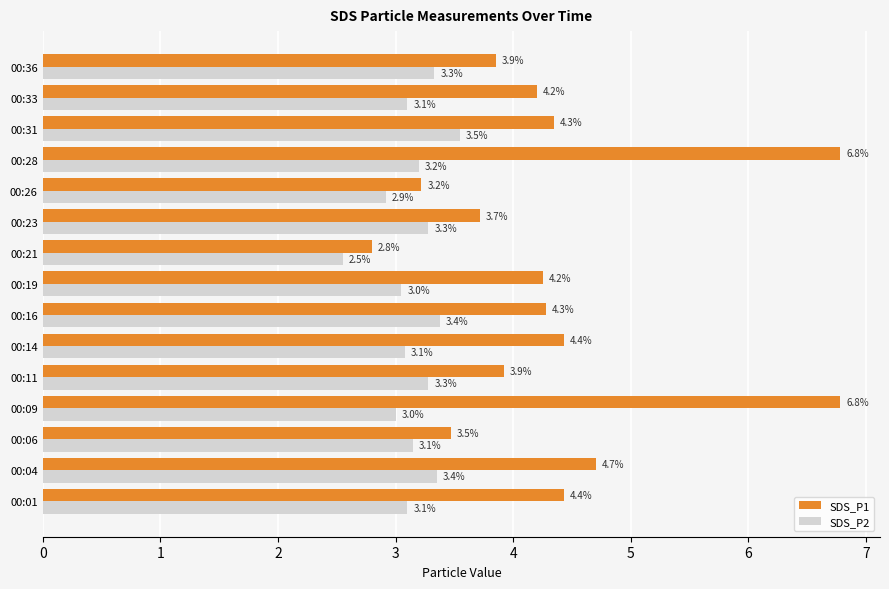

What is the average value of the SDS_P2 series?

3.2